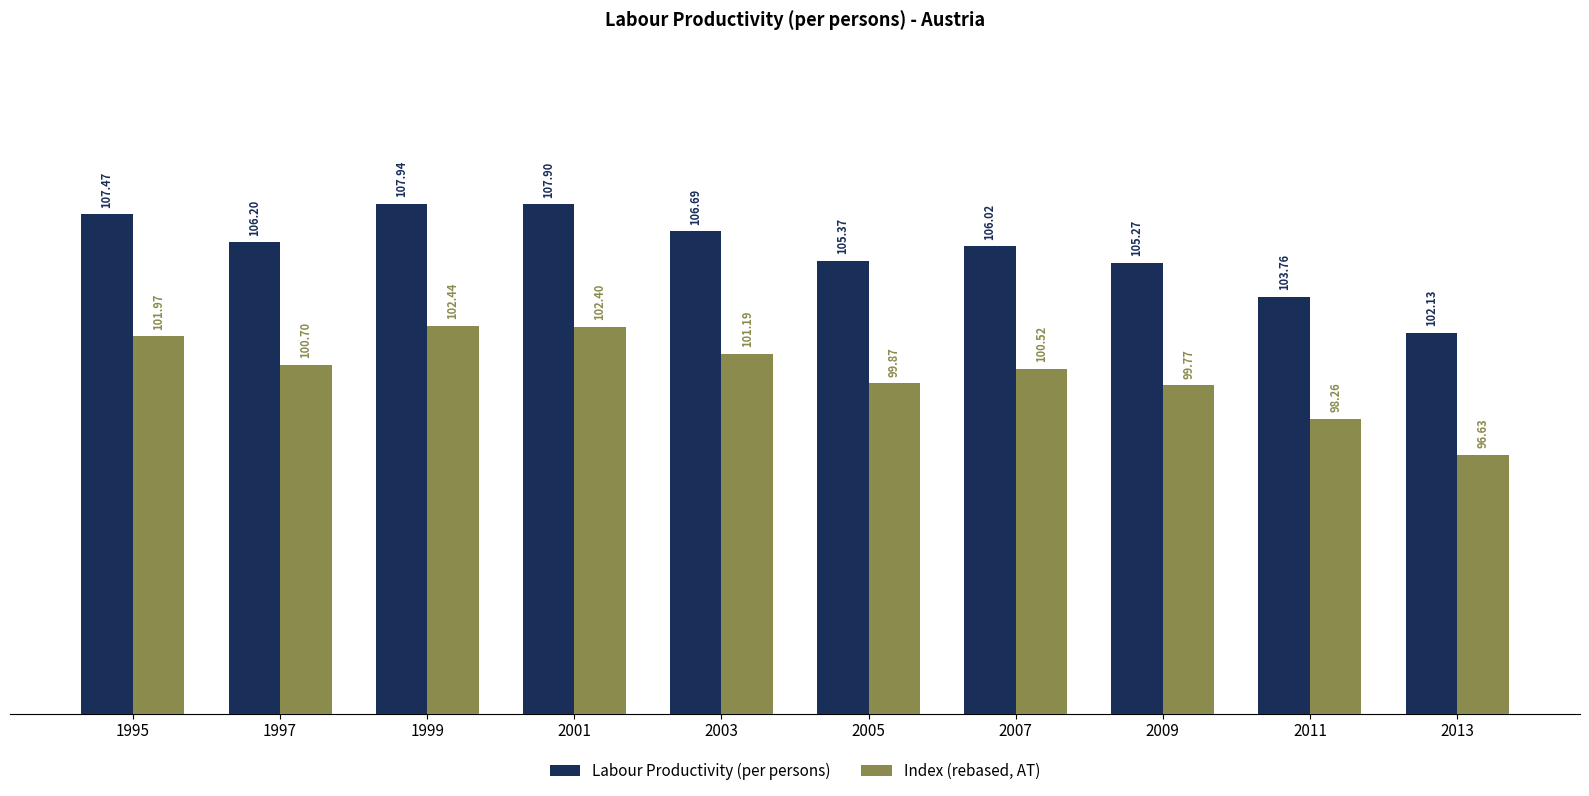

List the labels in order of Index (rebased, AT) value, smallest first.

2013, 2011, 2009, 2005, 2007, 1997, 2003, 1995, 2001, 1999